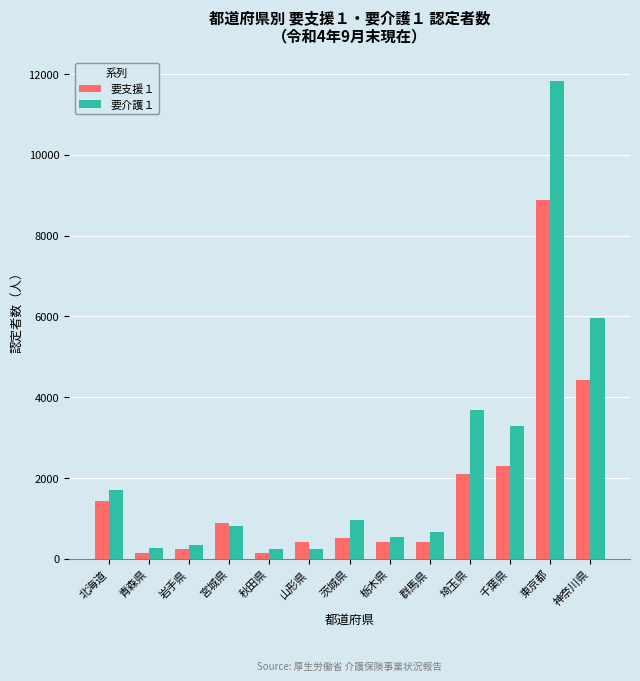

What is the total value across all series at 青森県?

396